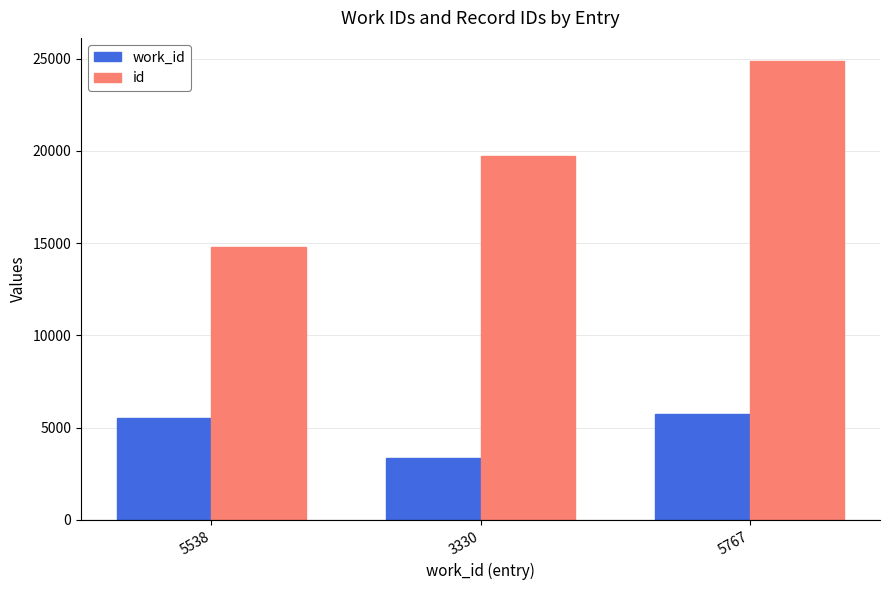

List the series in order of their peak value, lowest first.

work_id, id